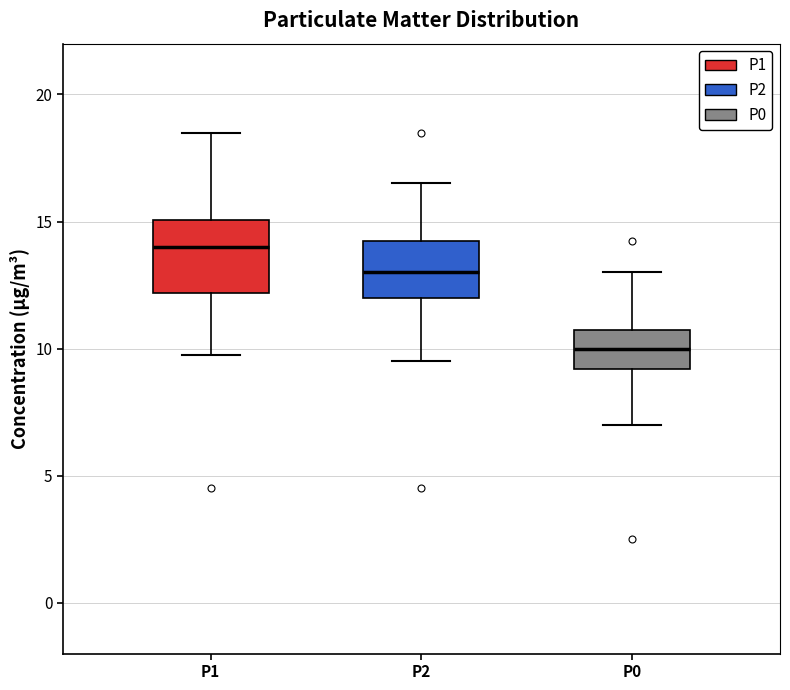

Which box's median line is the highest?

P1